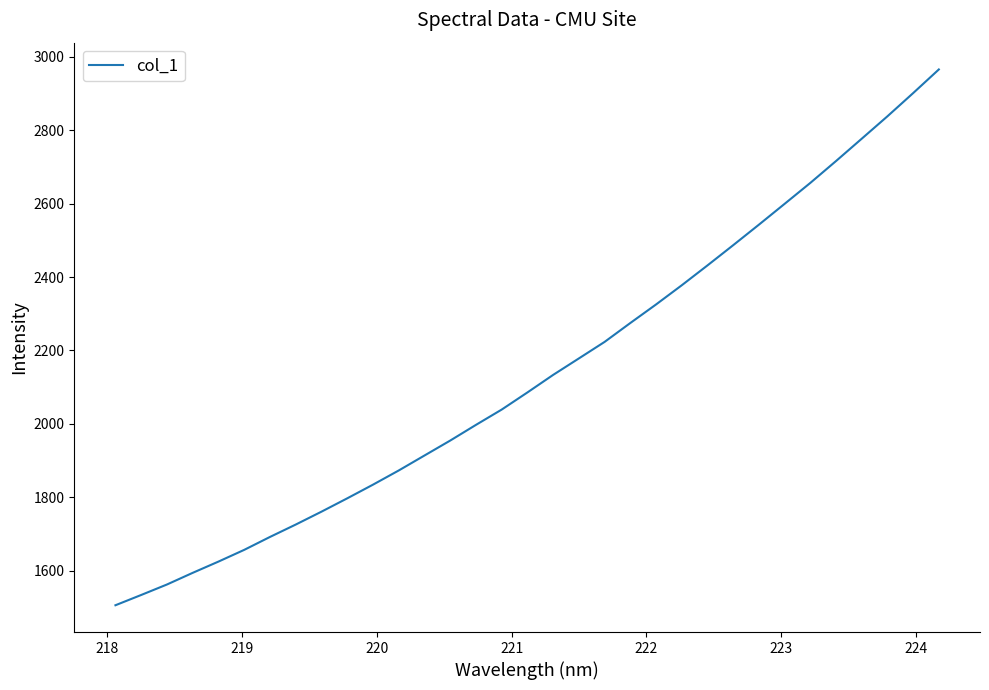

What is the greatest value displayed?

2965.7